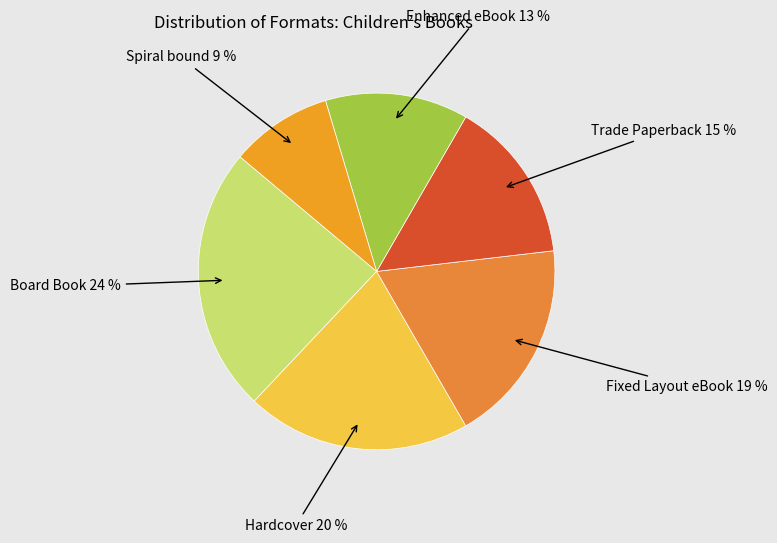

How many slices are in this pie chart?

6